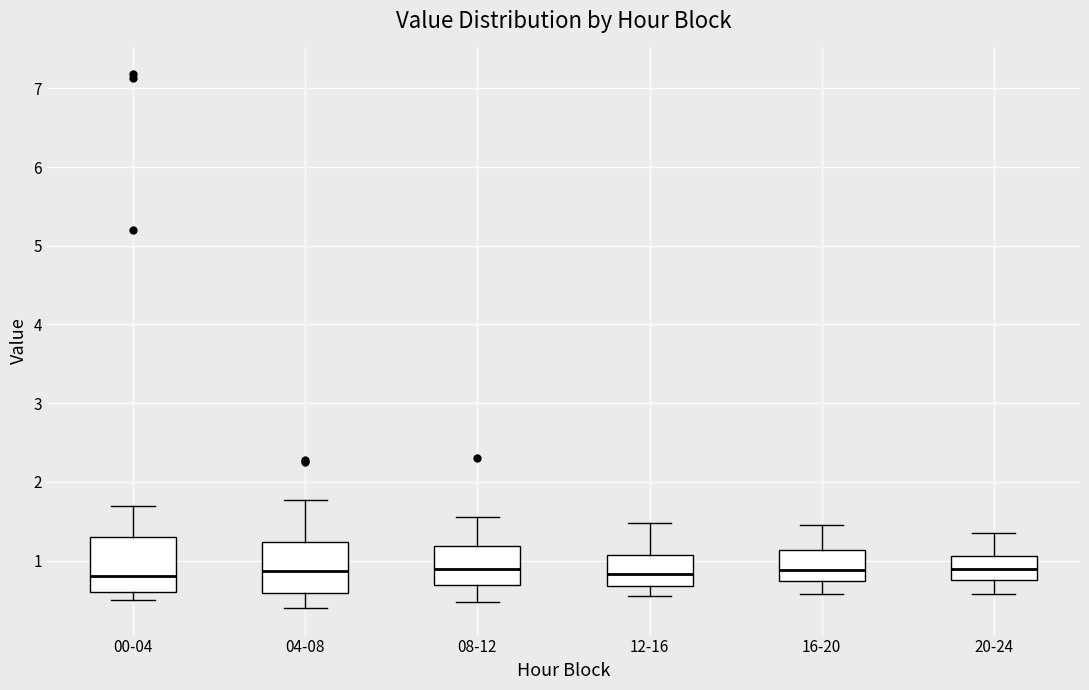

Reading left to right, read every box against the y-axis: the position of its median line, the range the box covers, and the ends of its whiskers. The values are not printed on the chart, so give them approximately, as read against the axis.

00-04: median 0.8, box 0.6 to 1.3, whiskers 0.5 to 1.7
04-08: median 0.9, box 0.6 to 1.2, whiskers 0.4 to 1.8
08-12: median 0.9, box 0.7 to 1.2, whiskers 0.5 to 1.6
12-16: median 0.8, box 0.7 to 1.1, whiskers 0.6 to 1.5
16-20: median 0.9, box 0.7 to 1.1, whiskers 0.6 to 1.5
20-24: median 0.9, box 0.8 to 1.1, whiskers 0.6 to 1.4